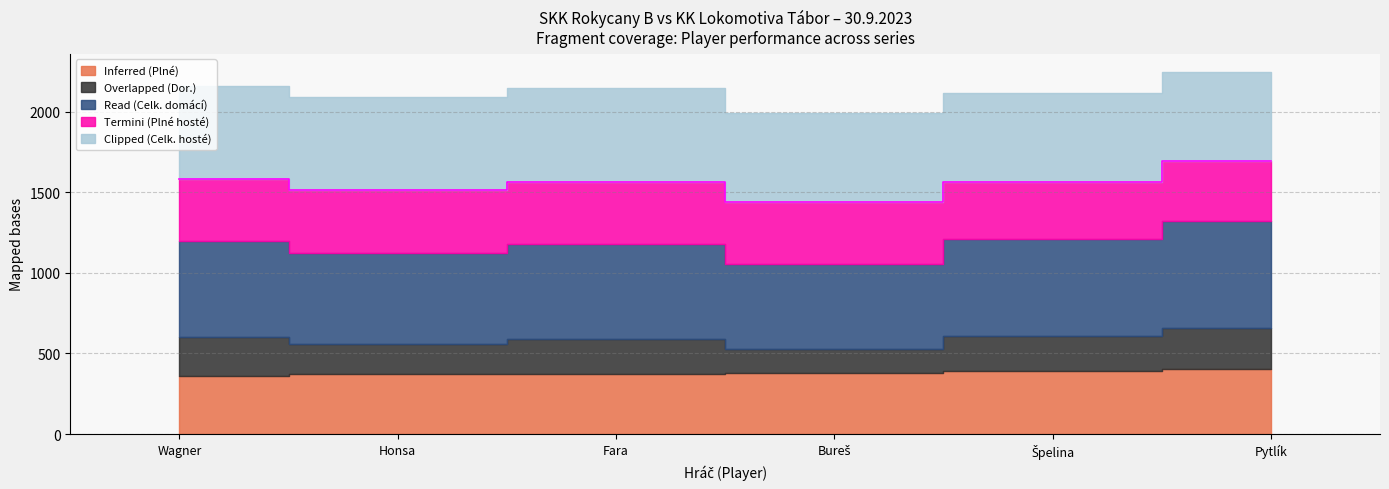

How many times do Clipped (Celk. hosté) and Read (Celk. domácí) cross each other?

4